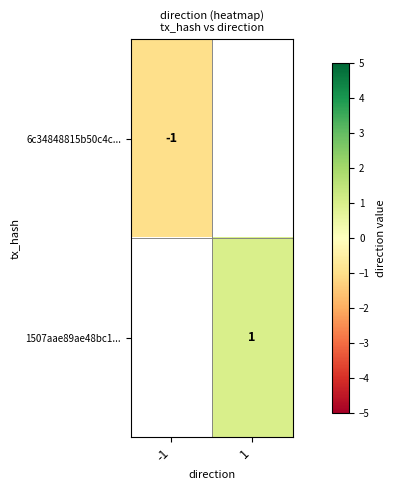

What is the maximum value shown in the chart?

1.0